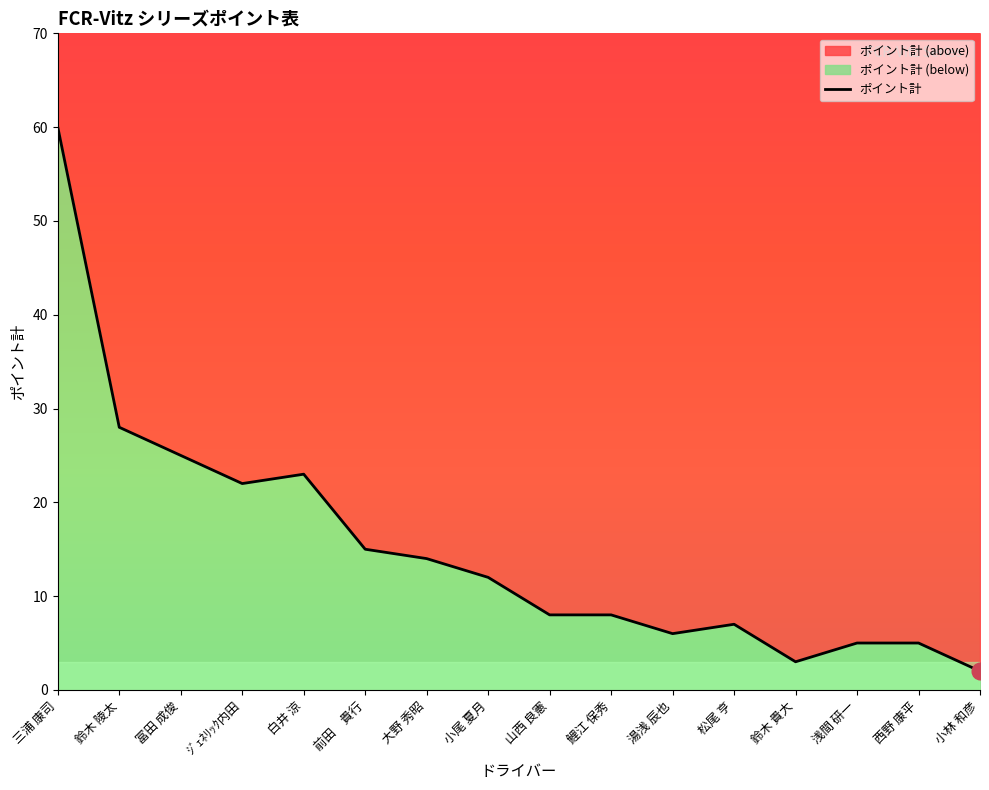

At which category does the chart reach its peak across all series?

三浦 康司